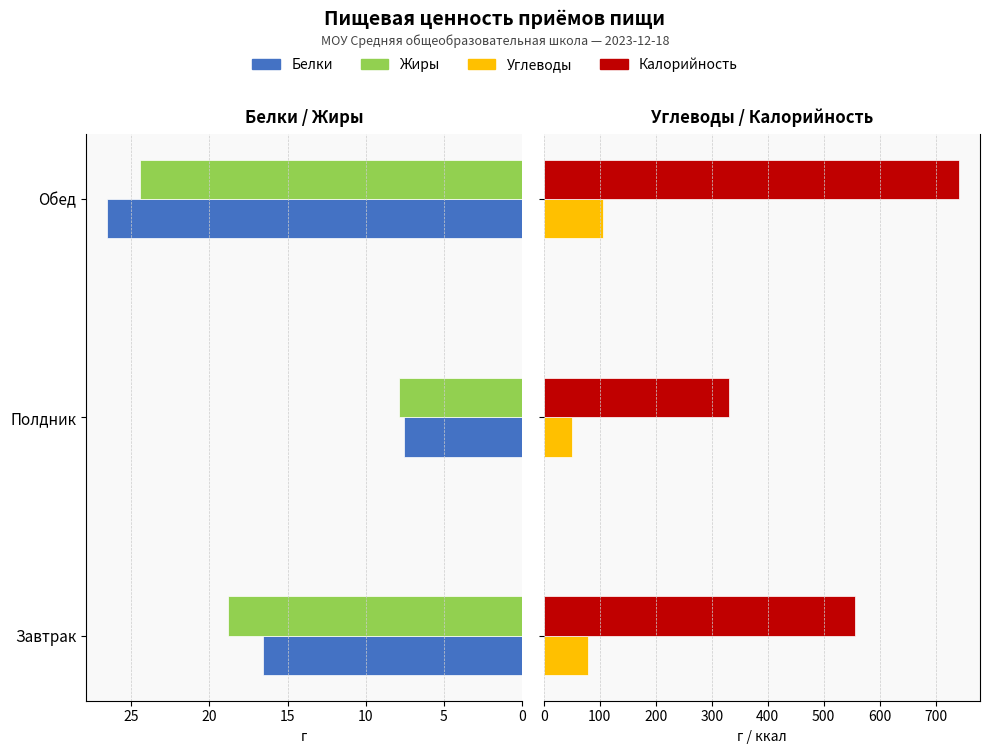

The value of Калорийность at Завтрак is 242.0. True or false?

False